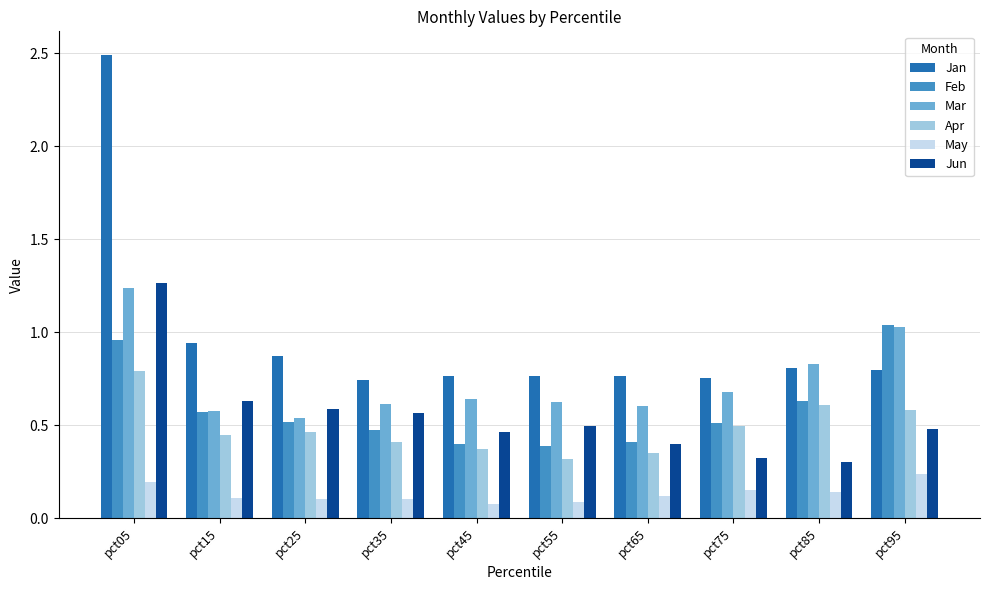

Is it true that Feb equals 0.6 at pct85?

True